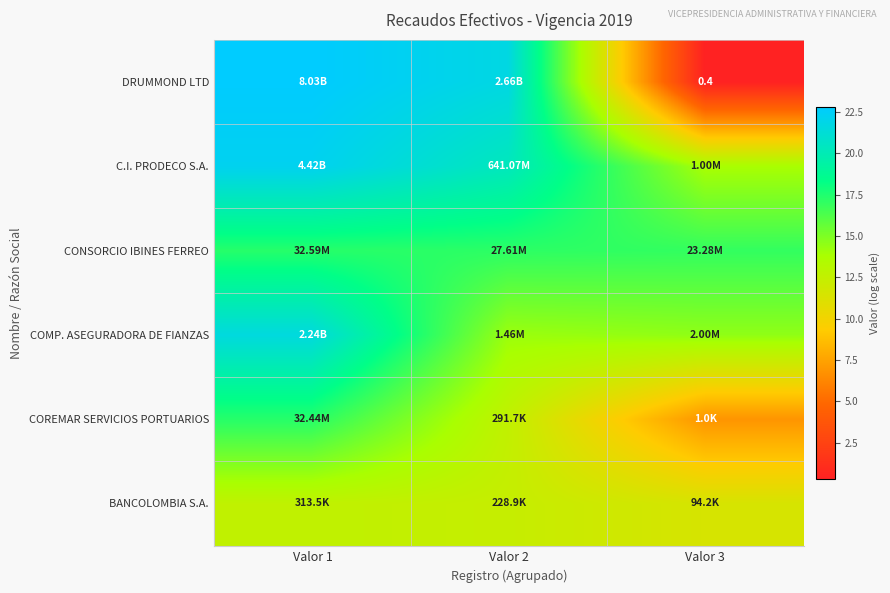

What is the minimum value for BANCOLOMBIA S.A.?

11.5